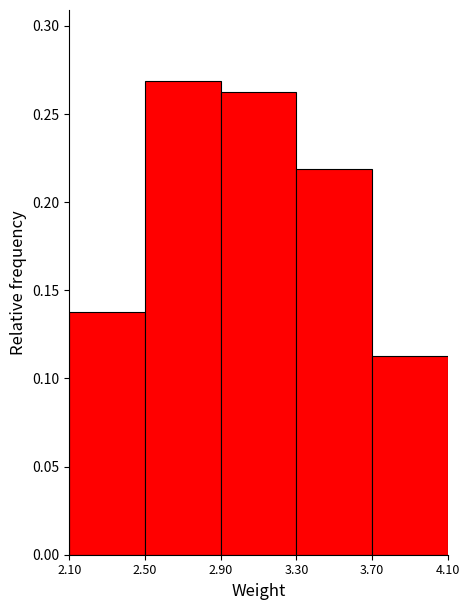

Reading left to right, list every bar in this chart as the range it spans on the x-axis followed by its height. The values are not printed on the chart, so give them approximately, as read against the axis.

2.10 to 2.50: 0.140
2.50 to 2.90: 0.270
2.90 to 3.30: 0.265
3.30 to 3.70: 0.220
3.70 to 4.10: 0.115